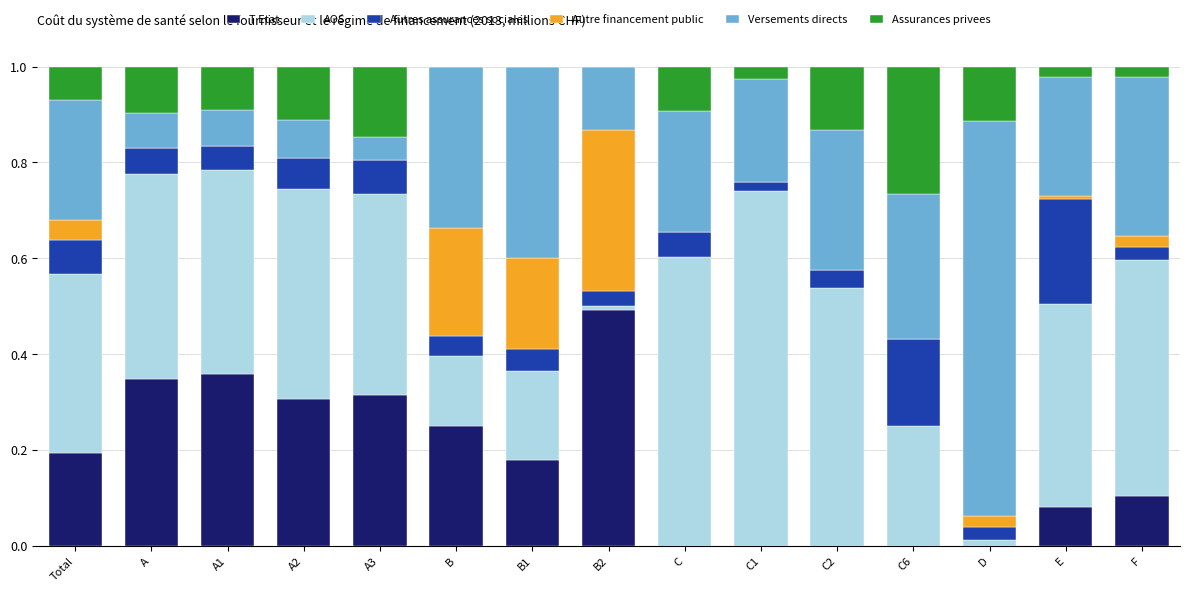

What are all the series names shown in the legend?

T Etat, AOS, Autres assurances sociales, Autre financement public, Versements directs, Assurances privees